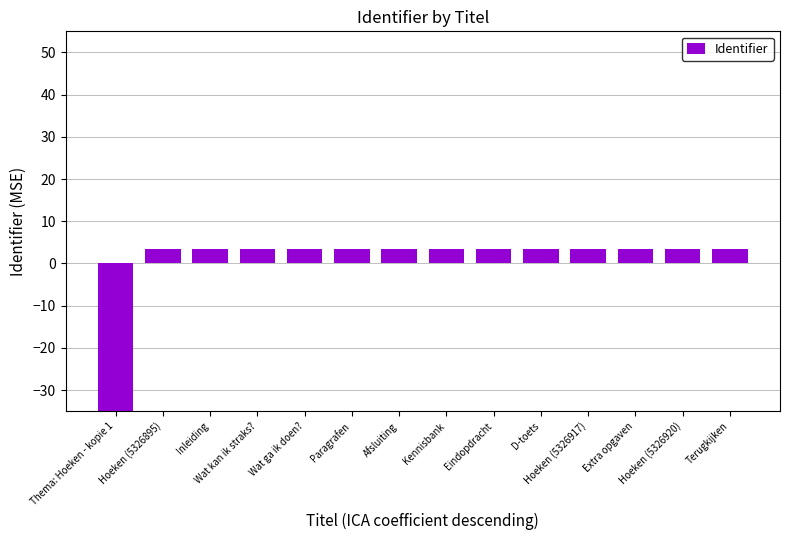

How many values are above zero?

13